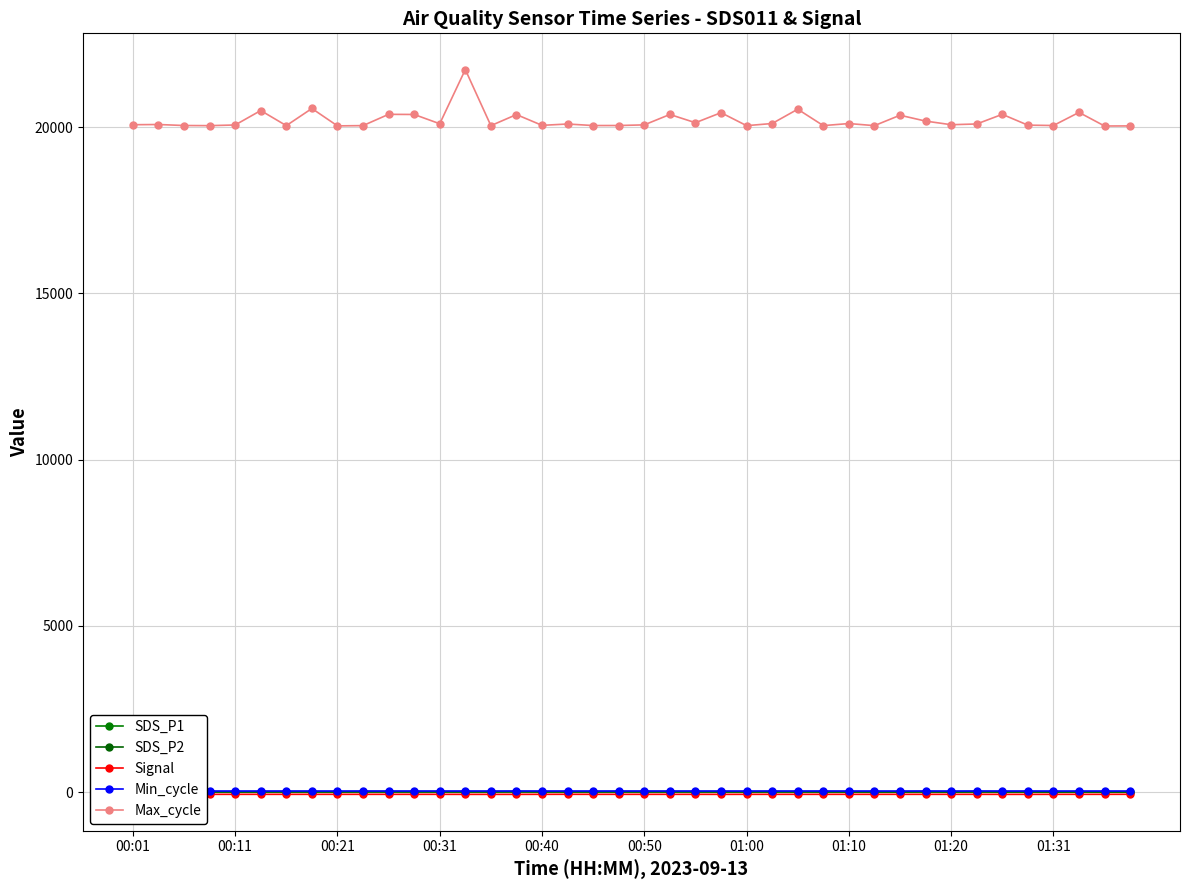

What is the maximum value shown in the chart?

21729.0